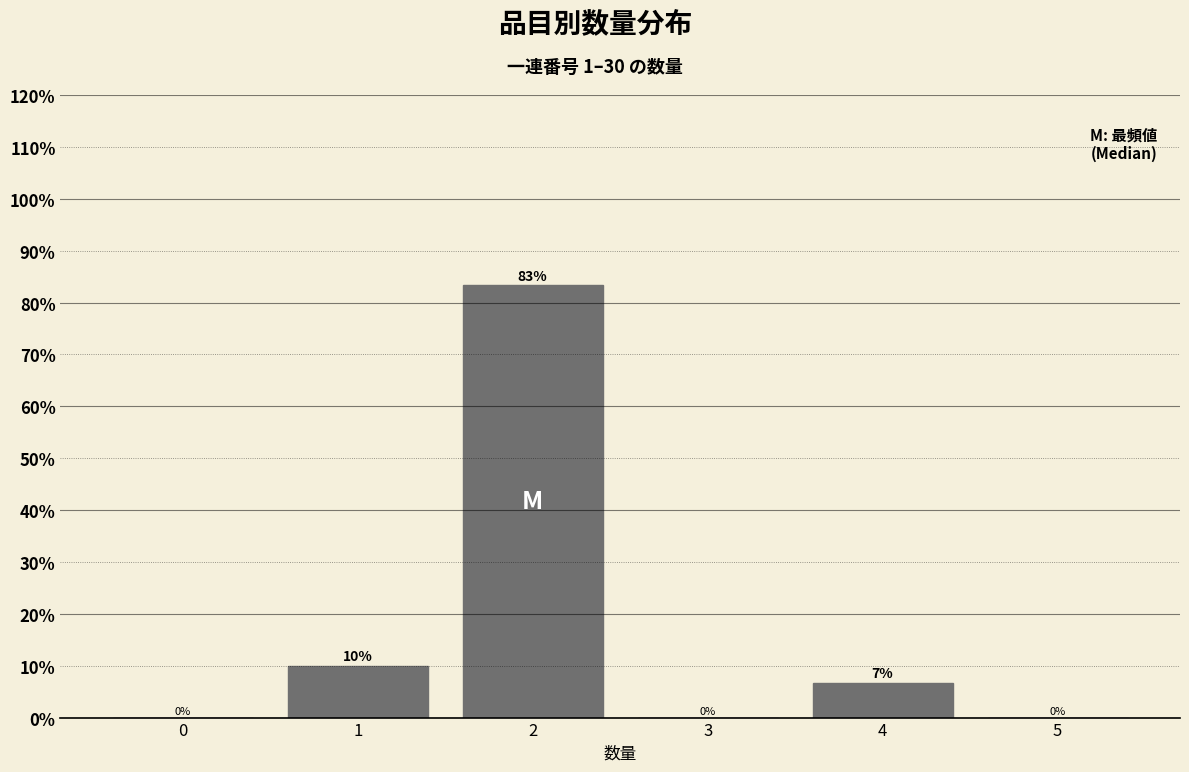

The chart shows a value of 0.0 at 3. True or false?

True